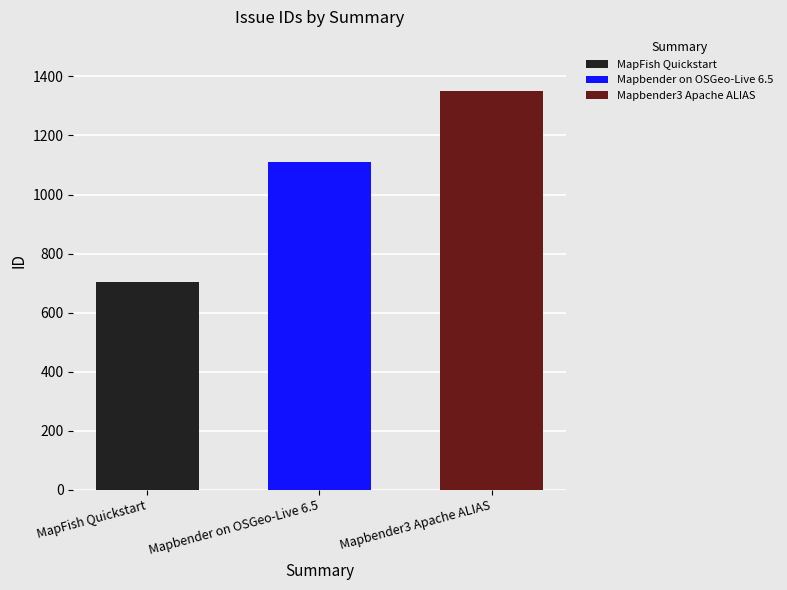

What is the value of the 2nd bar from the left?

1111